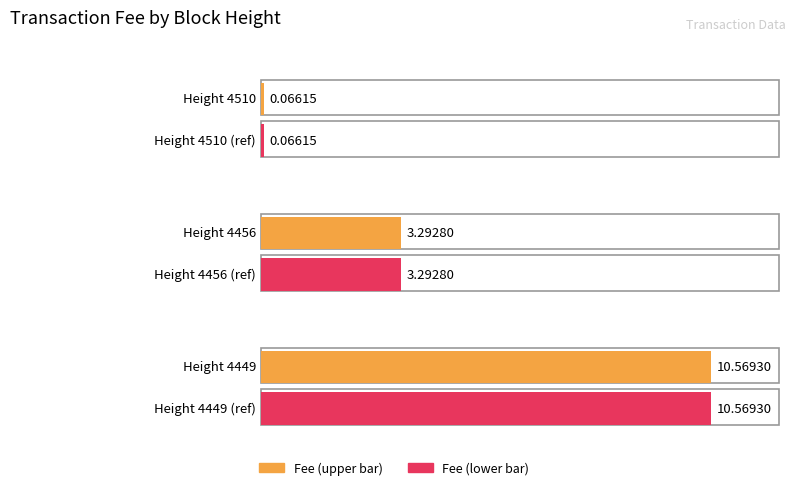

Which has a higher value, 4456 or 4510?

4456